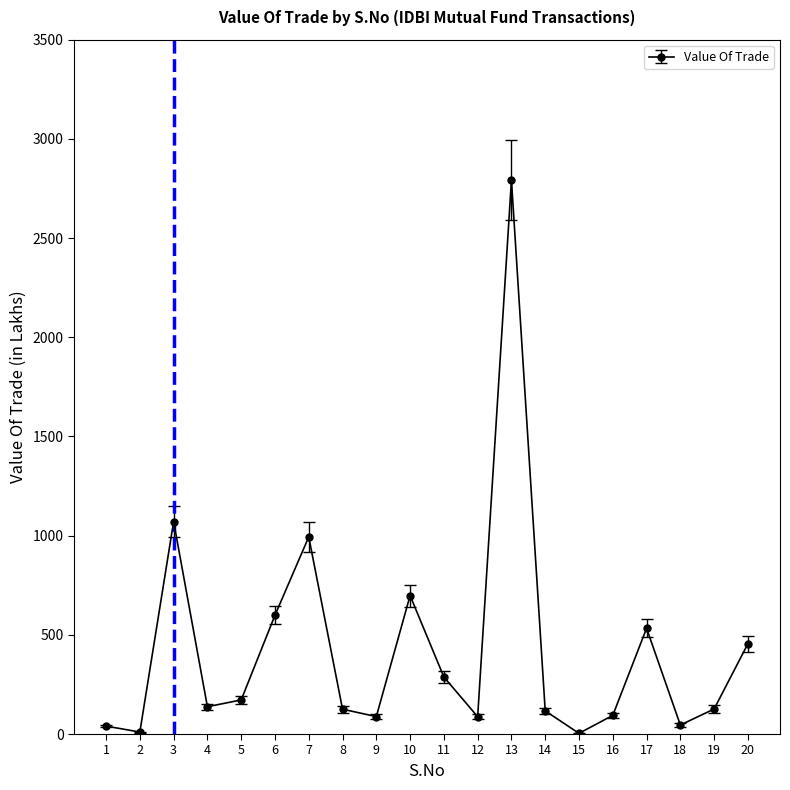

Between 20 and 10, which is larger?

10